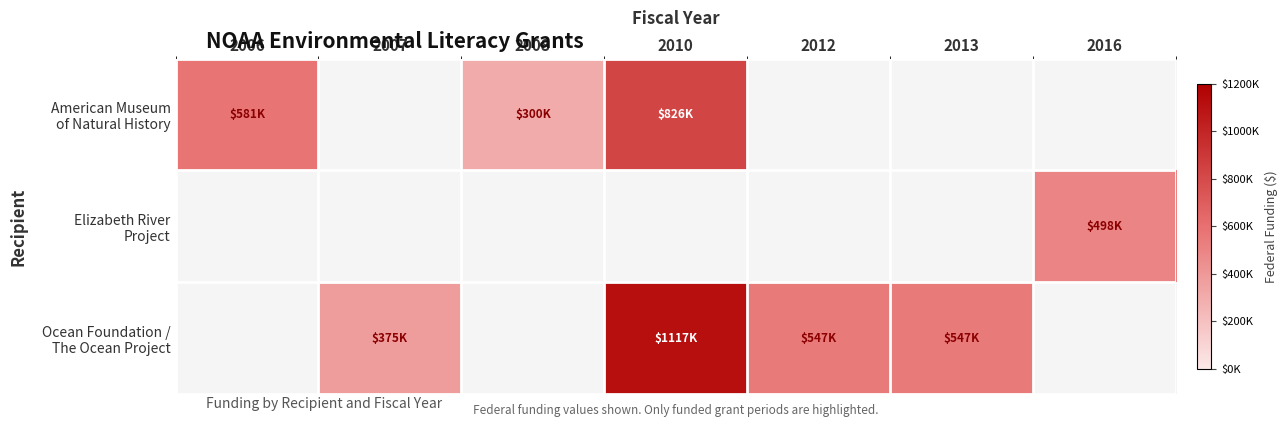

How many categories are shown in the chart?

7